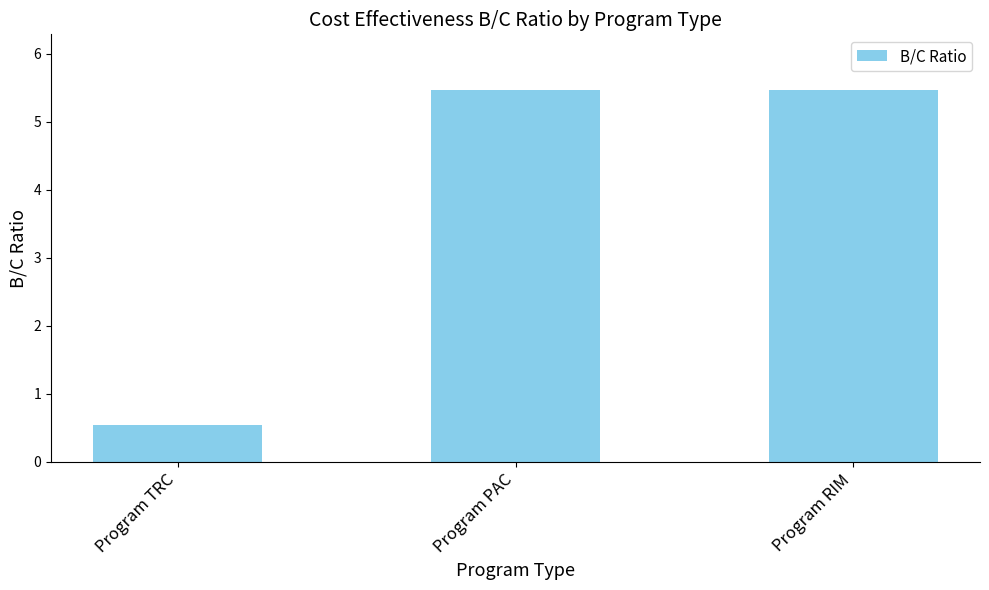

What value does the data have at Program RIM?

5.5